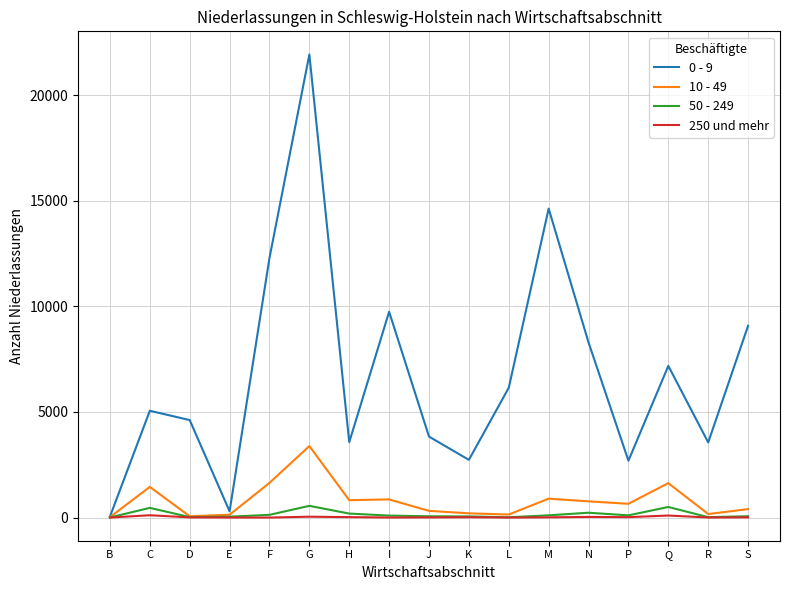

Which category has the highest value in the 10 - 49 series?

G